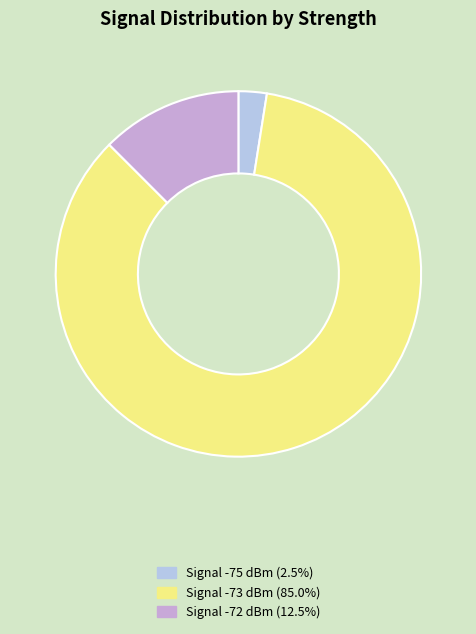

Is there a majority slice in this chart?

Yes